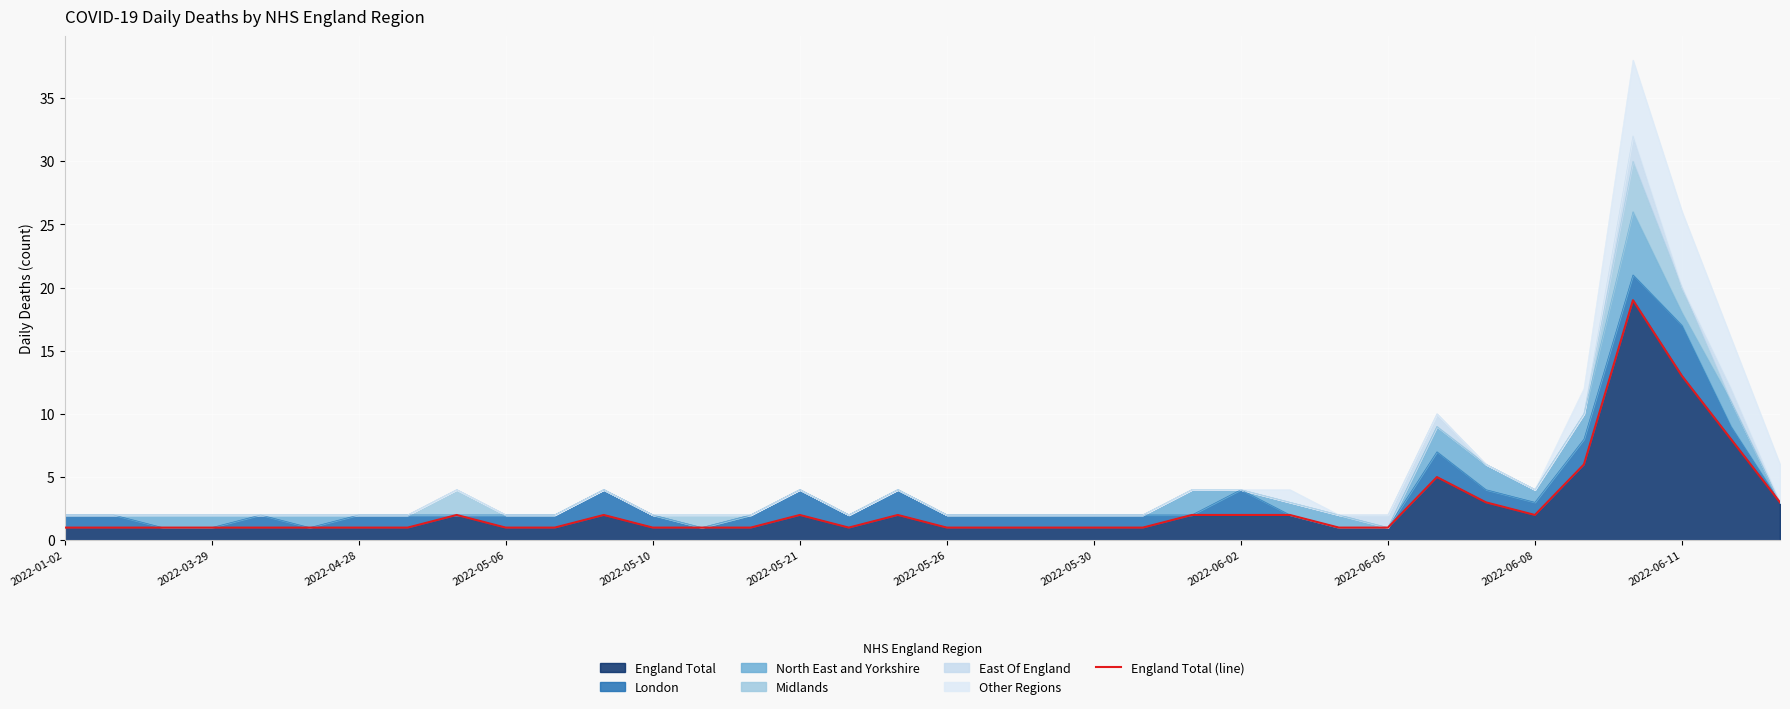

Reading left to right, list all the values displayed in this chart.

1	1	1	1	1	1	1	1	2	1	1	2	1	1	1	2	1	2	1	1	1	1	1	2	2	2	1	1	5	3	2	6	19	13	8	3